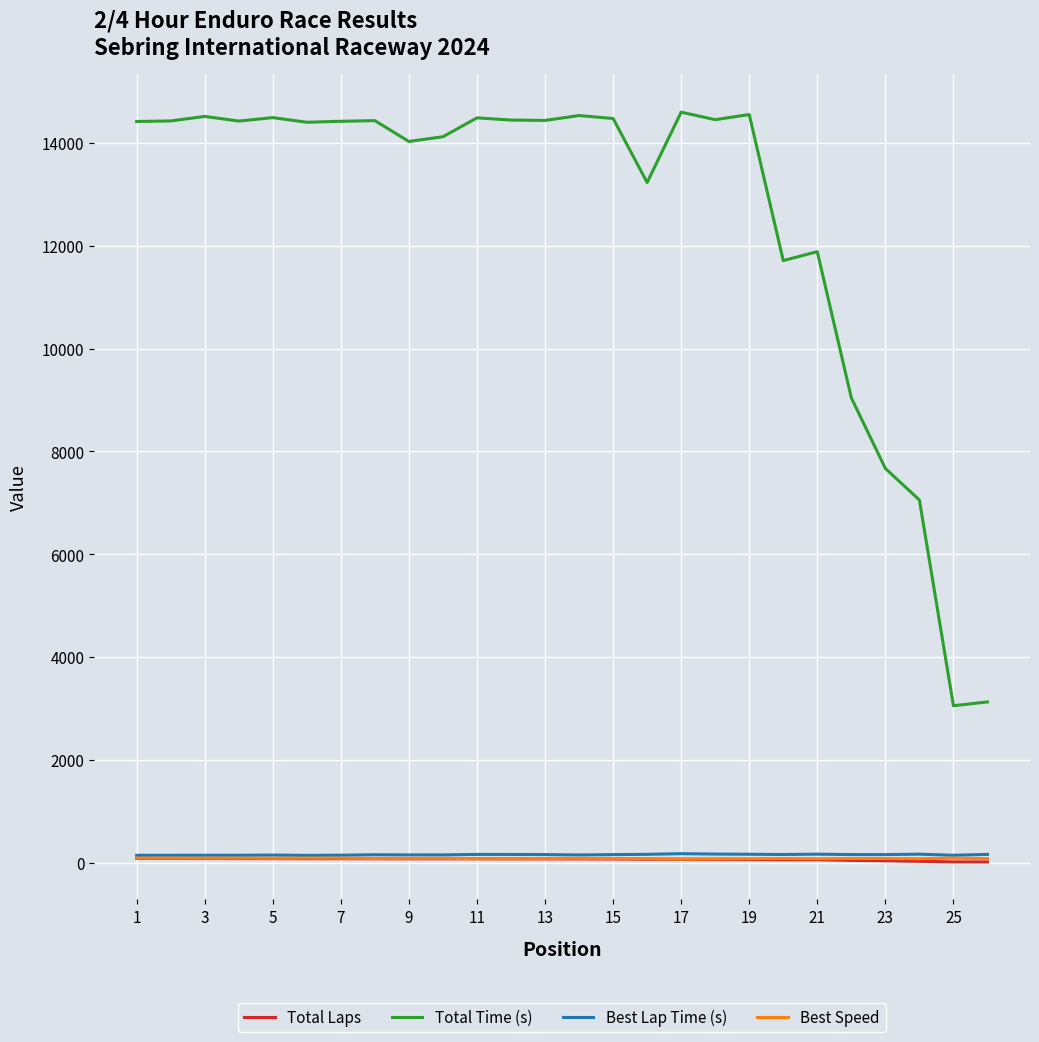

What is the maximum value shown in the chart?

14597.9